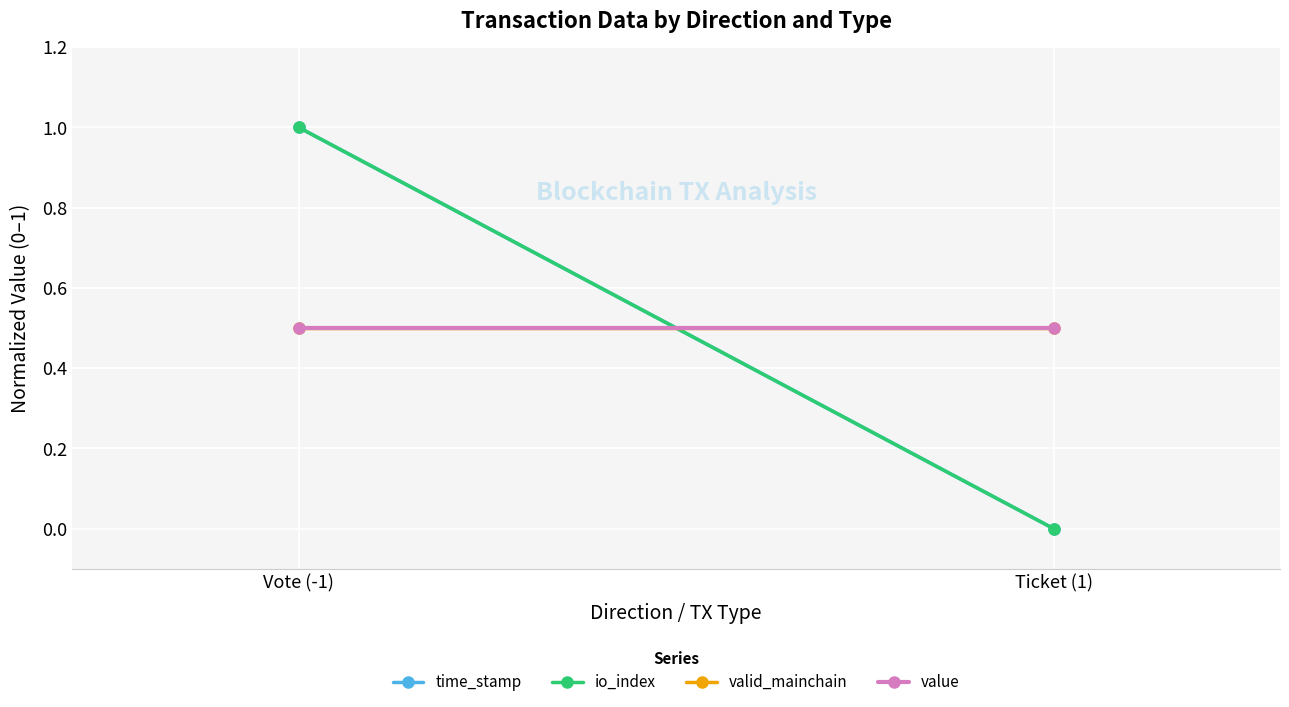

What is the label of the 1st point from the right?

Ticket (1)